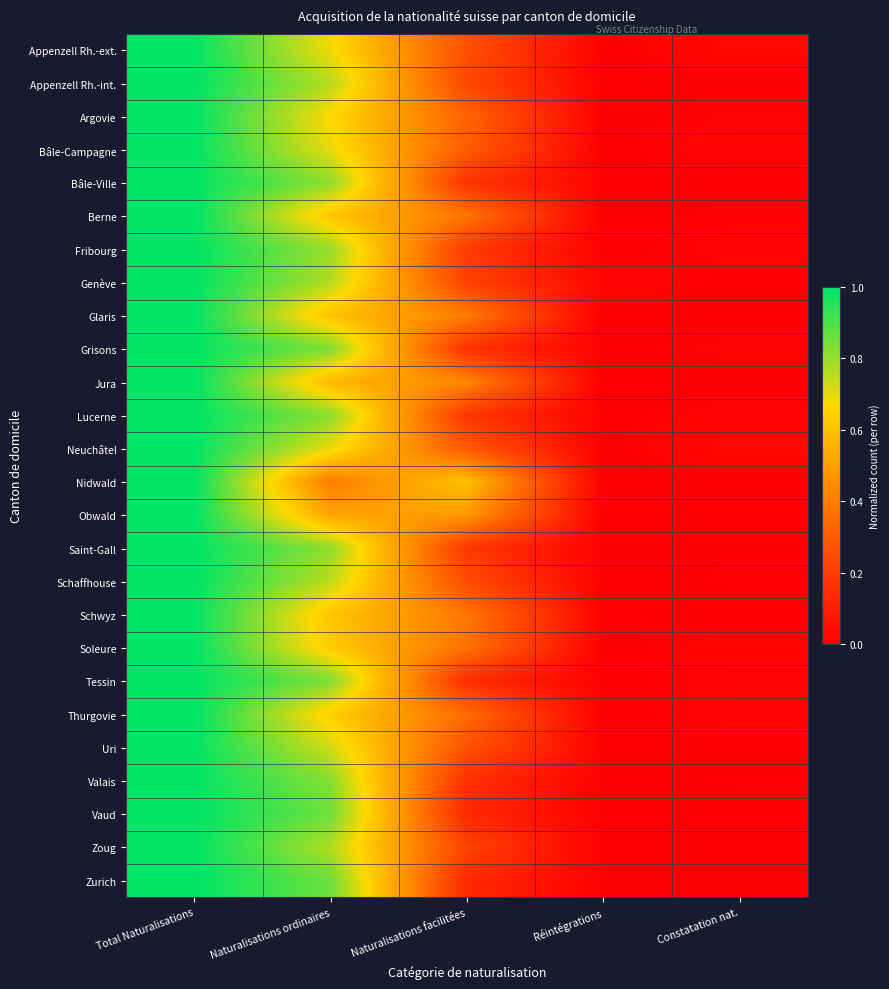

Count the number of categories in the chart.

5